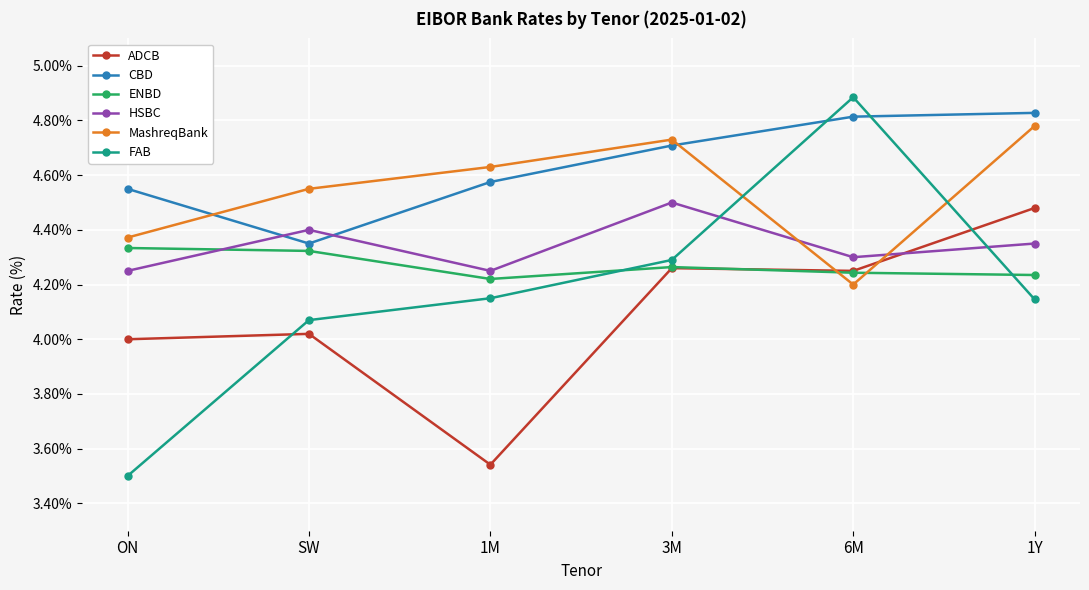

At how many categories does at least one series exceed 3?

6